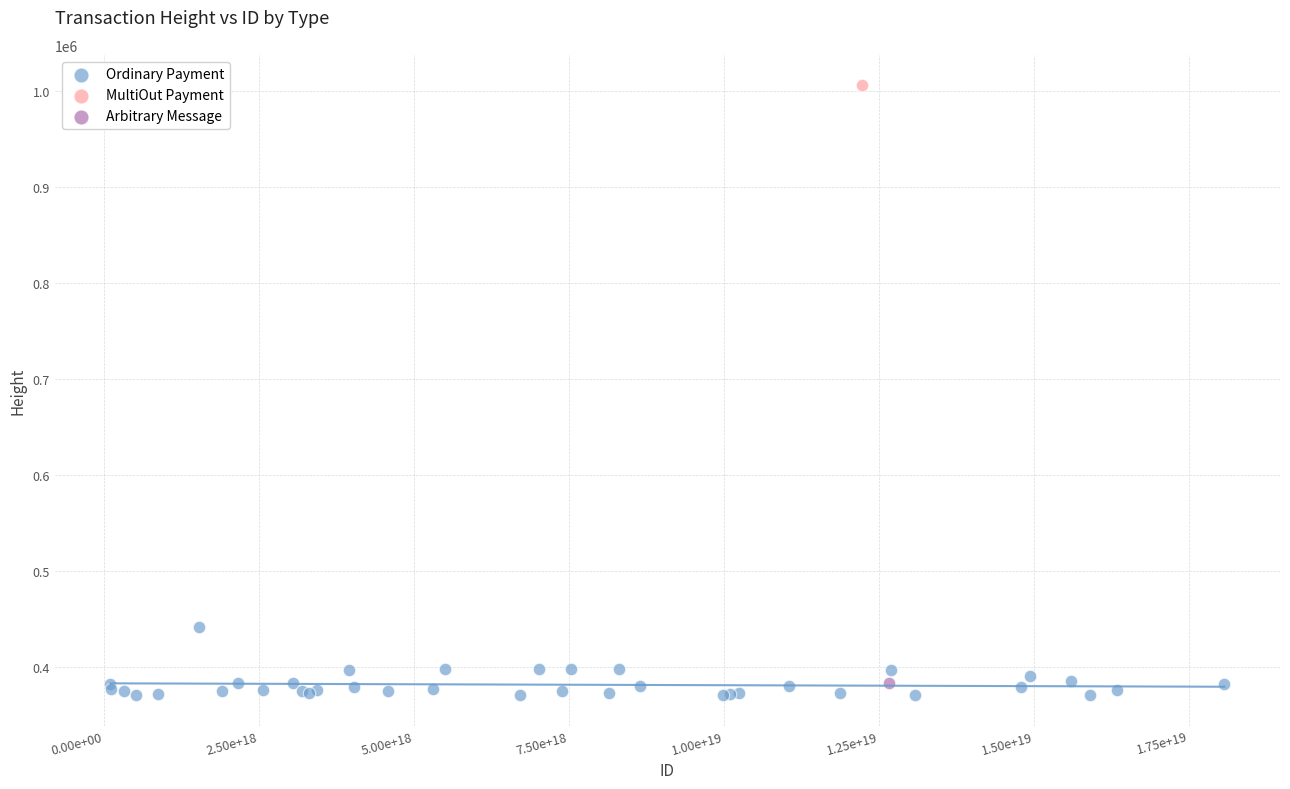

What are all the series names shown in the legend?

Ordinary Payment, MultiOut Payment, Arbitrary Message